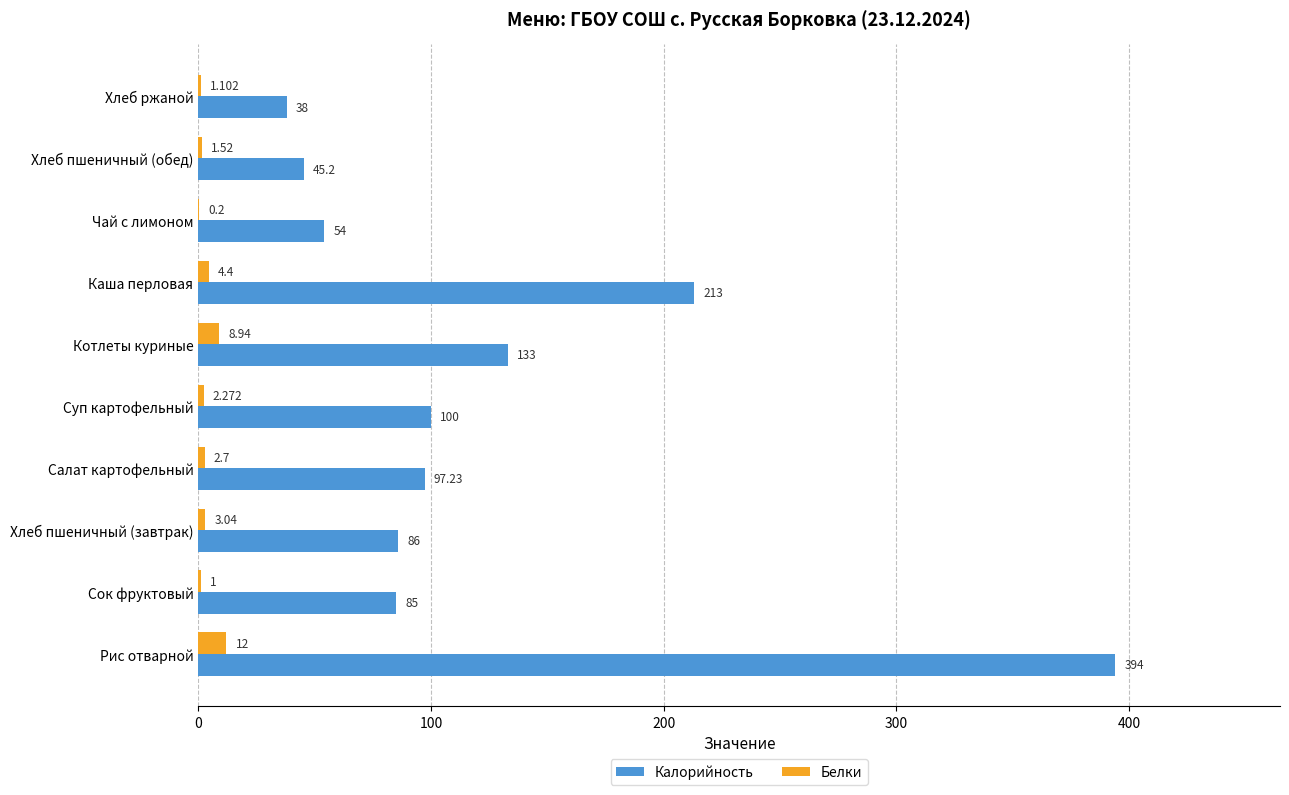

At which label is Калорийность closest to 216?

Каша перловая